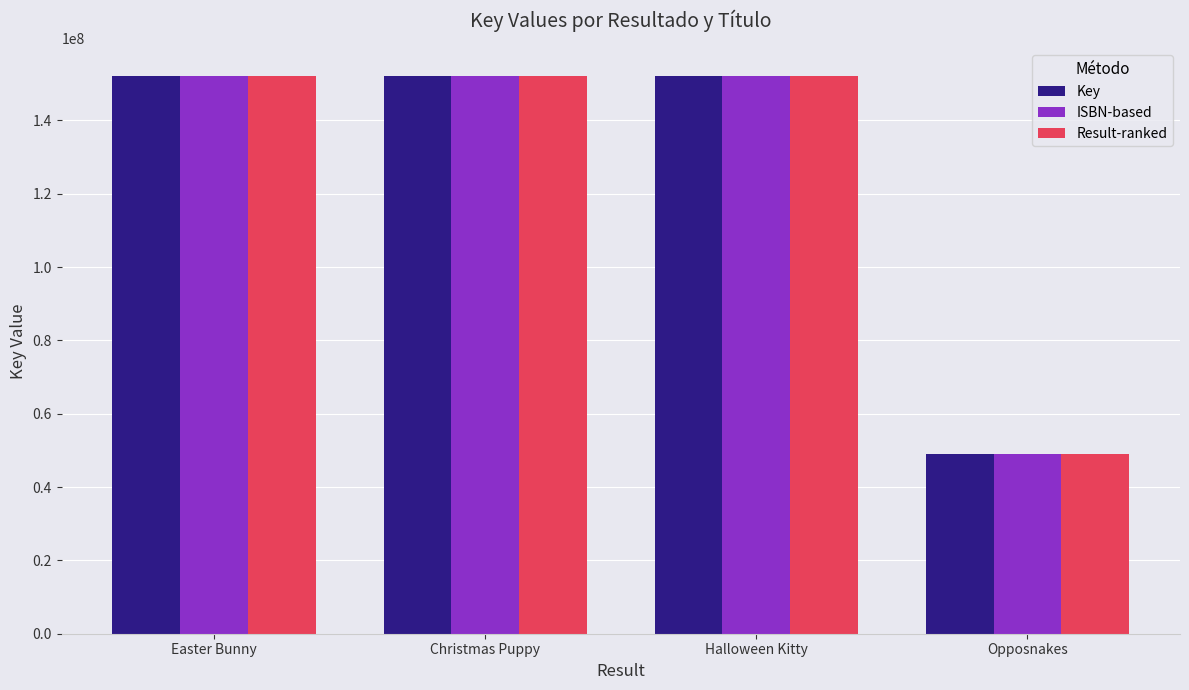

How many data points in ISBN-based are less than 152071280?

2